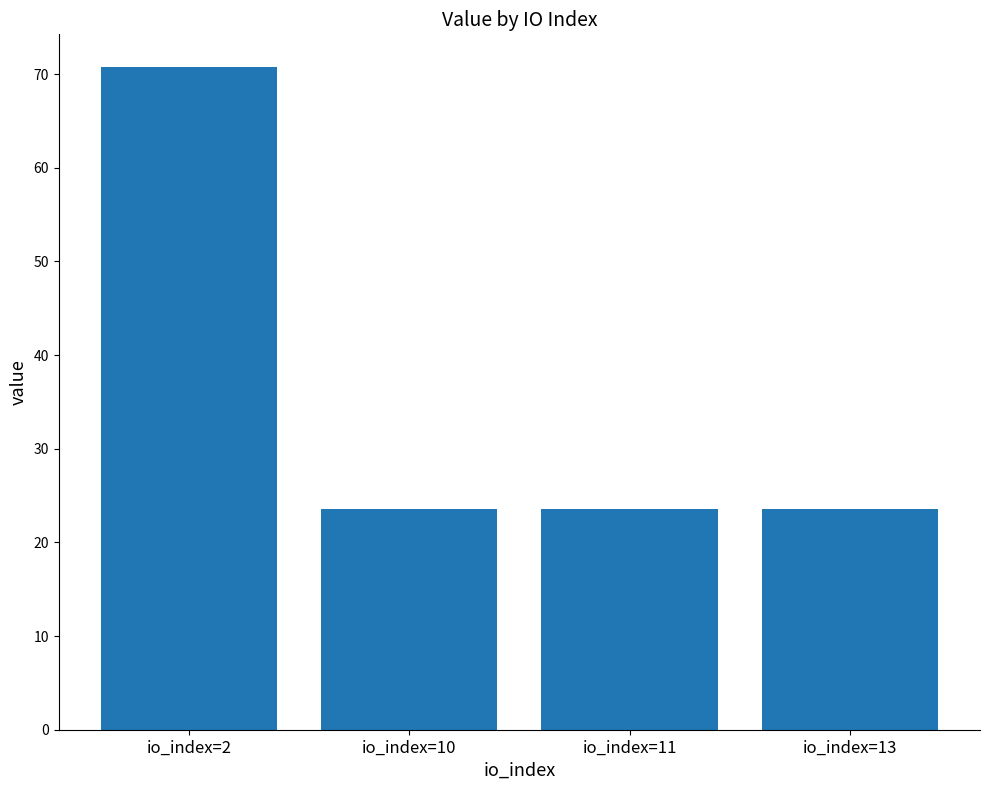

What is the value of the 3rd bar from the left?

23.6